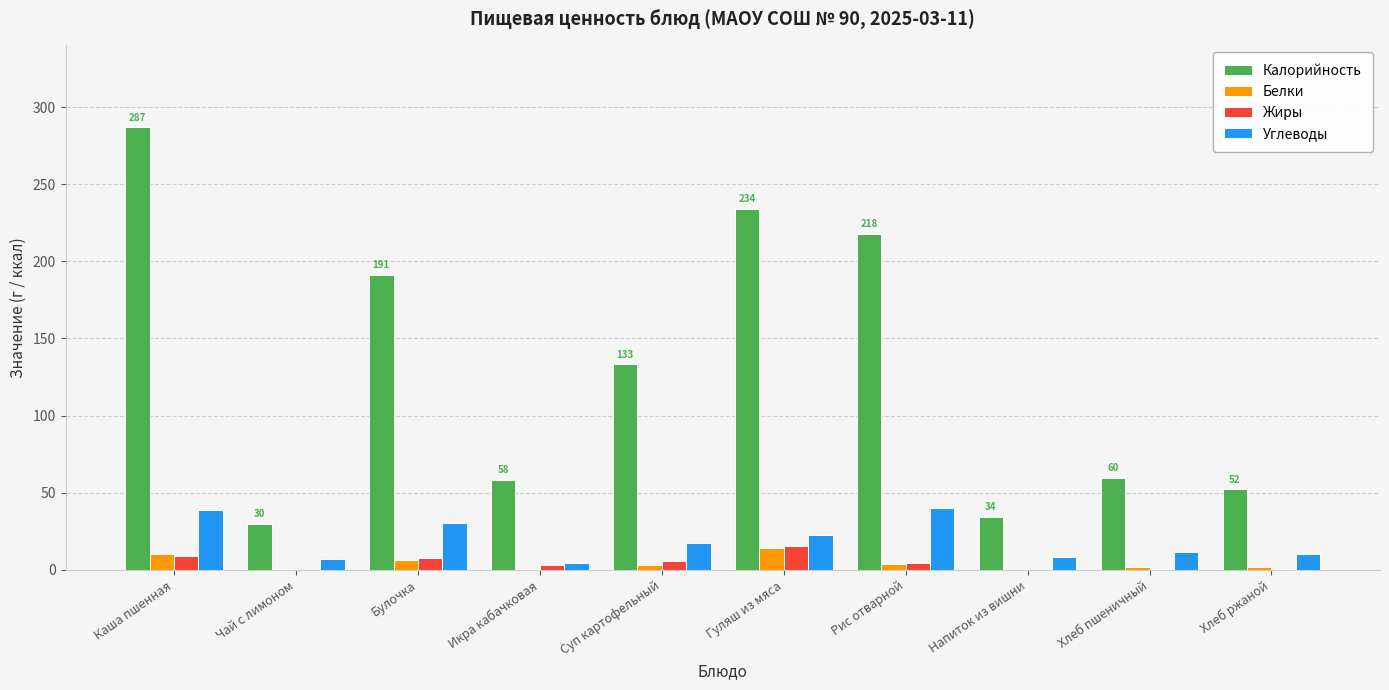

Is it true that Калорийность equals 286.8 at Каша пшенная?

True